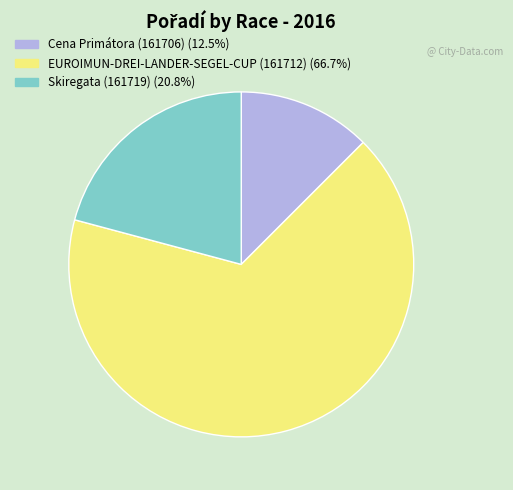

Which has a higher value, Skiregata (161719) or Cena Primátora (161706)?

Skiregata (161719)